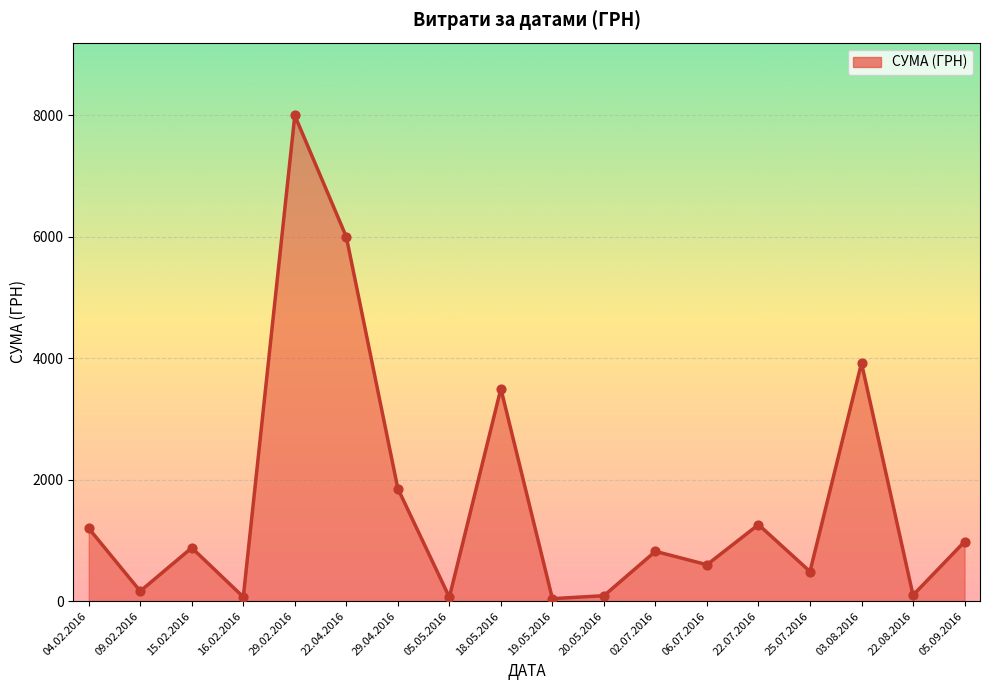

Approximately how many times larger is the value at 03.08.2016 compared to 19.05.2016?

96.0